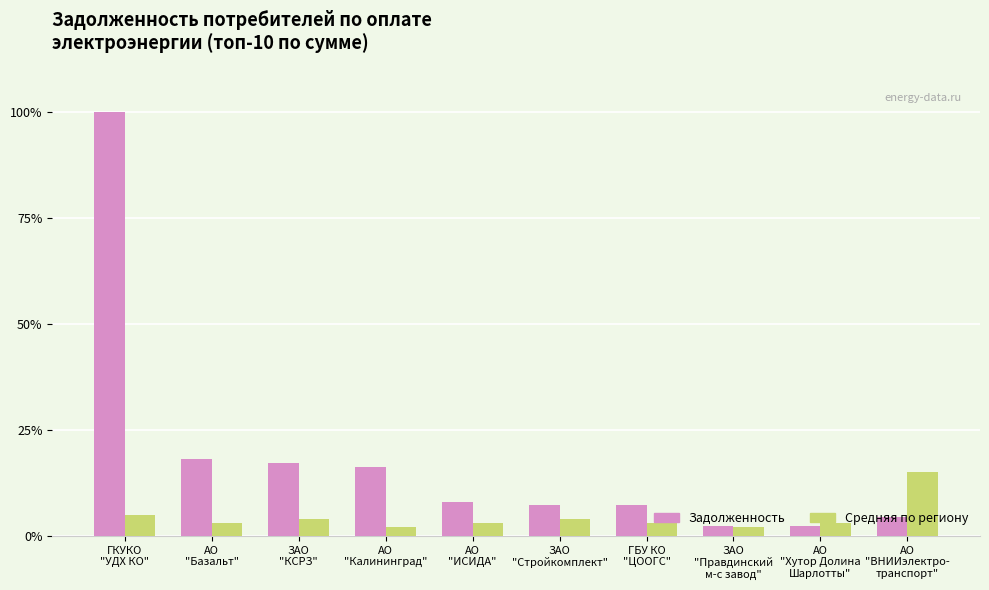

What is the label of the 2nd bar from the left?

АО
"Базальт"